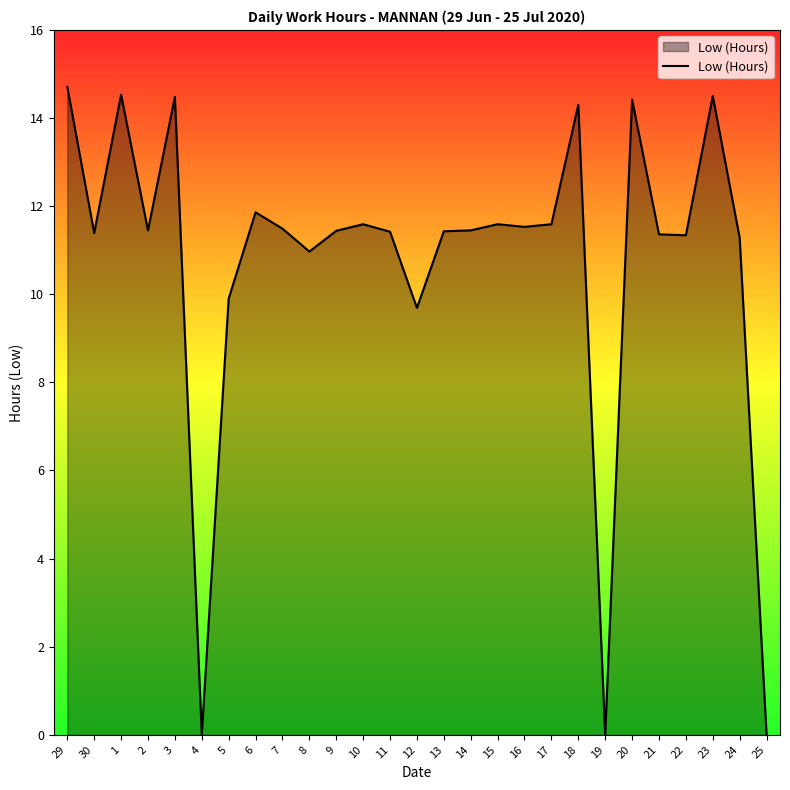

Is it true that the value at 8 is 11.0?

True